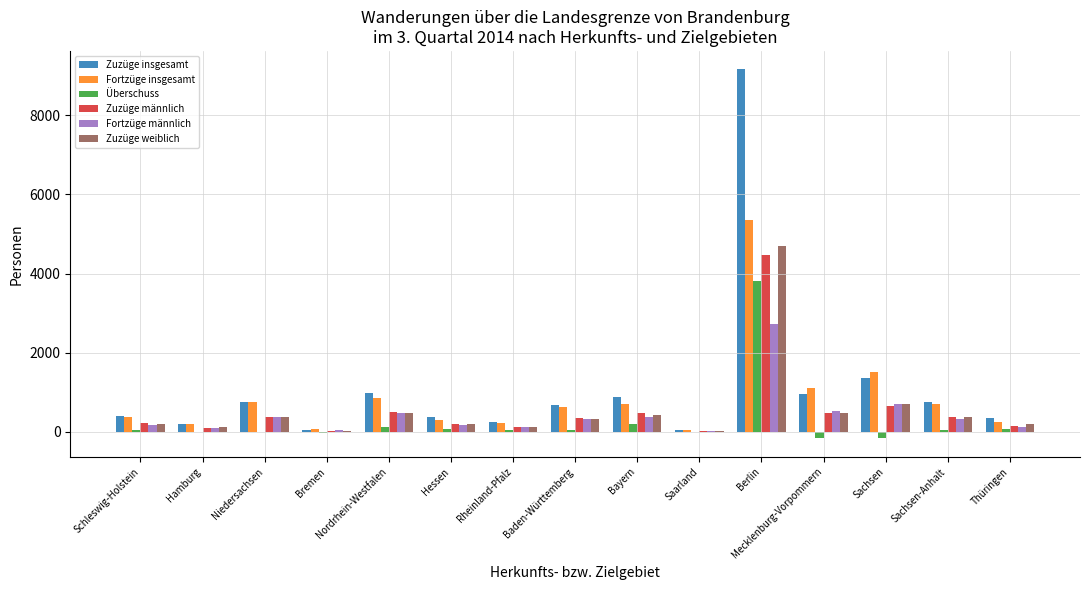

Is it true that Zuzüge insgesamt equals 296 at Sachsen-Anhalt?

False